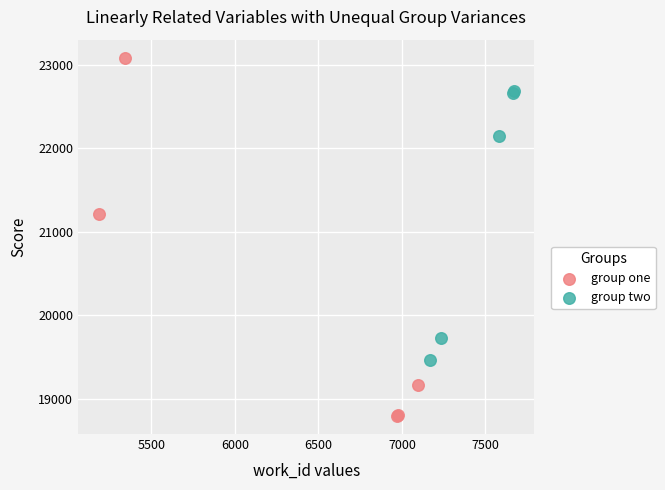

Which series reaches the minimum Y coordinate?

group one